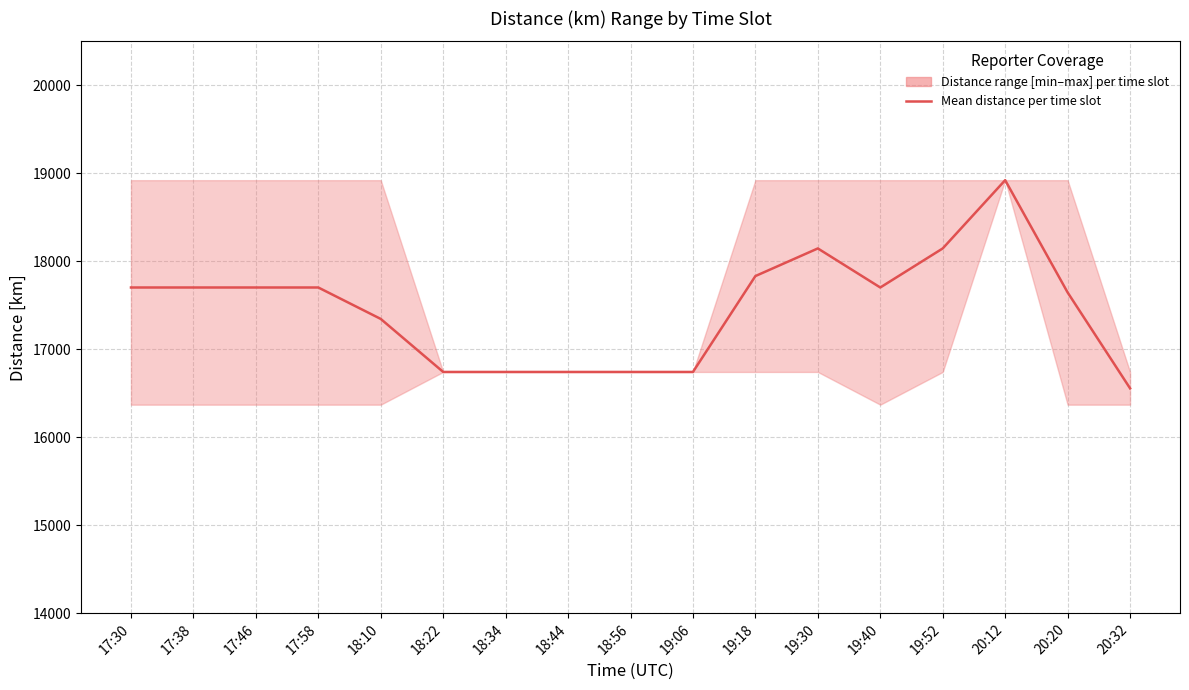

Is it true that the value at 20:32 is 24404.7?

False